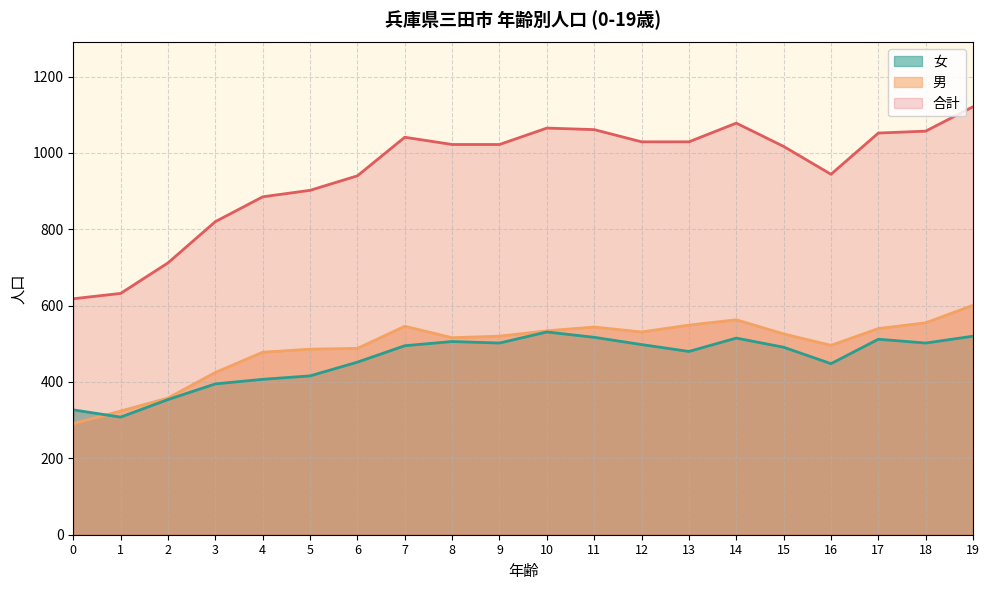

At how many categories does at least one series exceed 415?

20